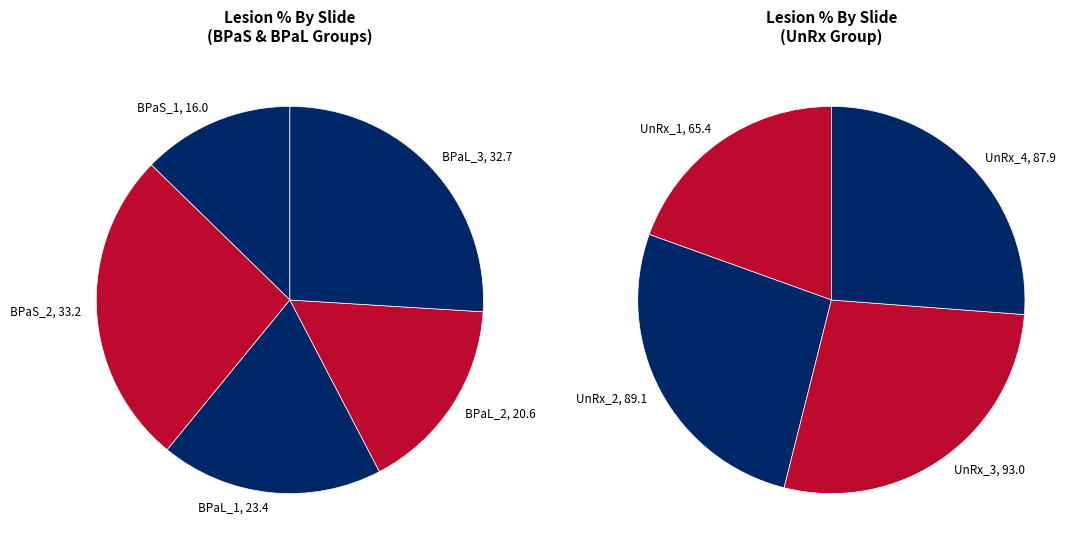

Between UnRx_1 and BPaL_2, which is larger?

UnRx_1